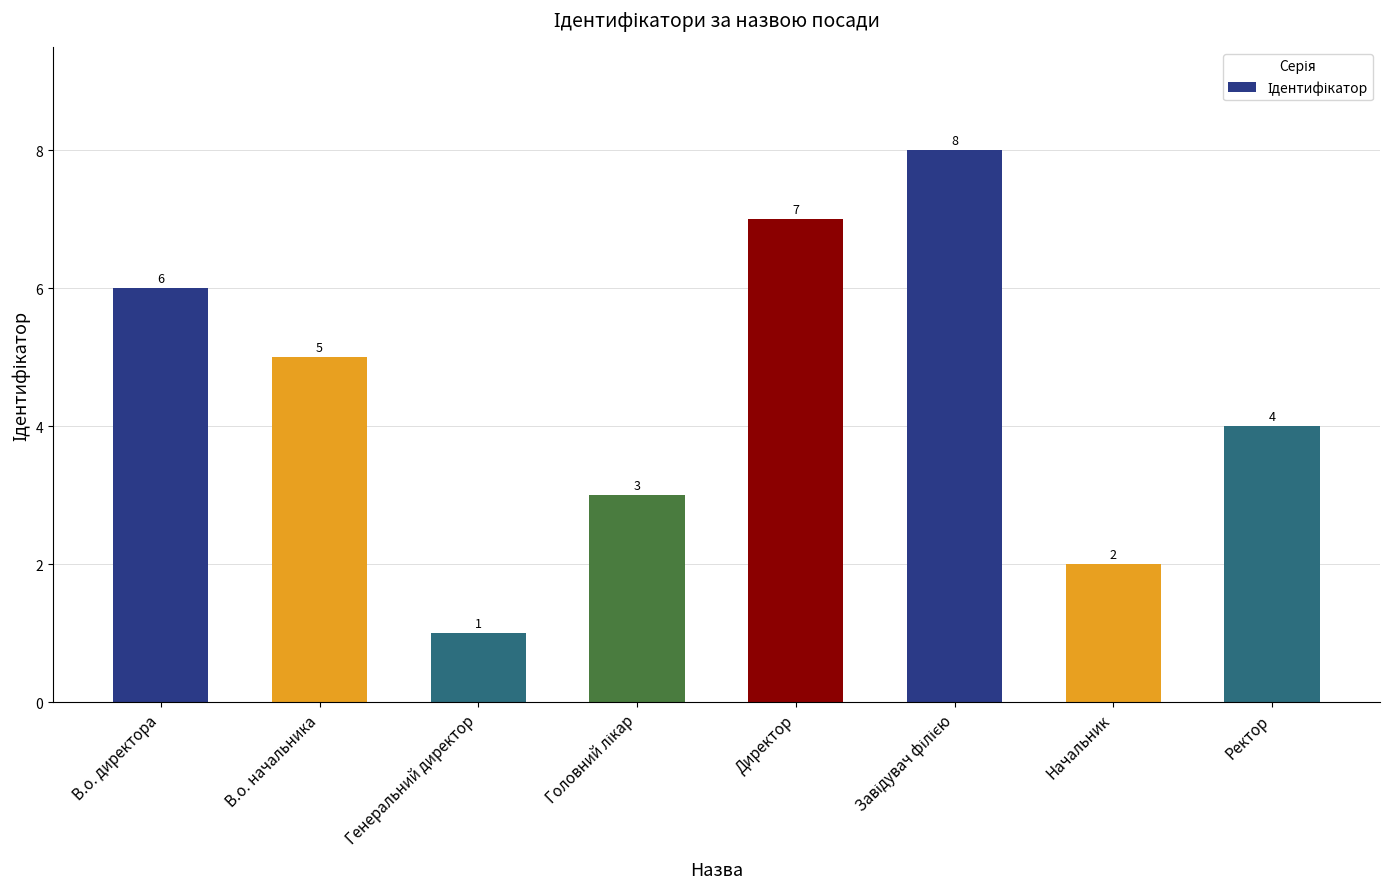

Which category has the lowest value across all series?

Генеральний директор